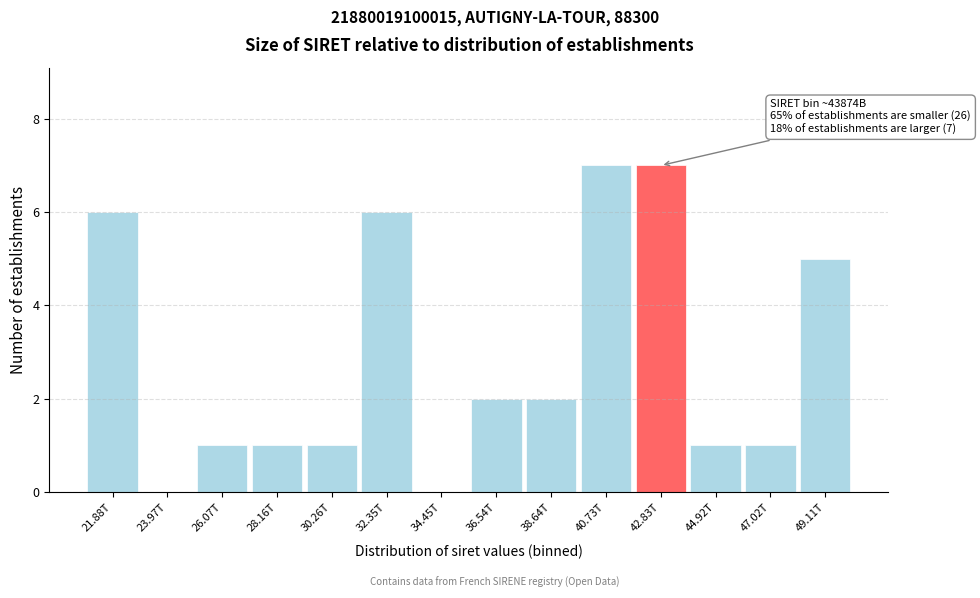

Reading right to left, transcribe all the data shown in this chart.

49.11T=5	47.02T=1	44.92T=1	42.83T=7	40.73T=7	38.64T=2	36.54T=2	34.45T=0	32.35T=6	30.26T=1	28.16T=1	26.07T=1	23.97T=0	21.88T=6